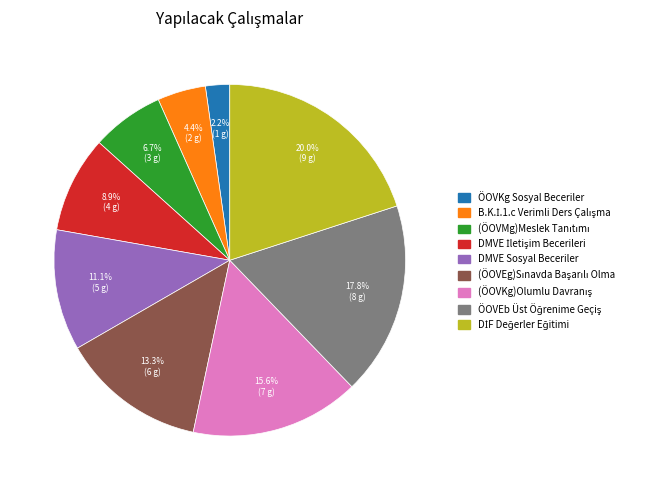

Which slice is the smallest?

ÖOVKg Sosyal Beceriler